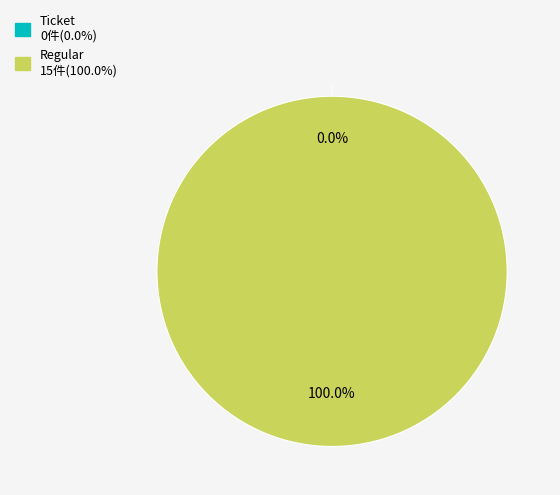

Count the number of slices in the pie.

2